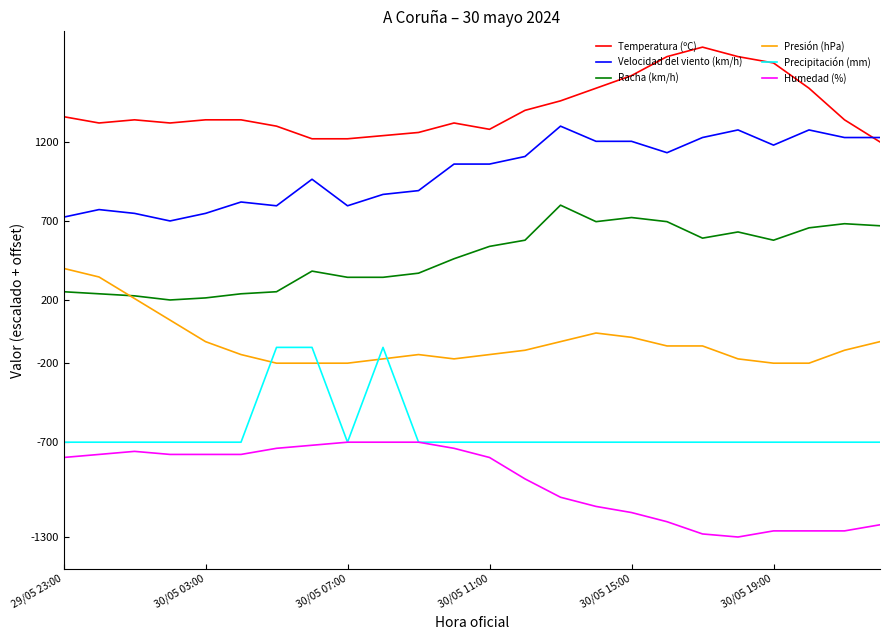

What is the minimum value shown in the chart?

-1300.0